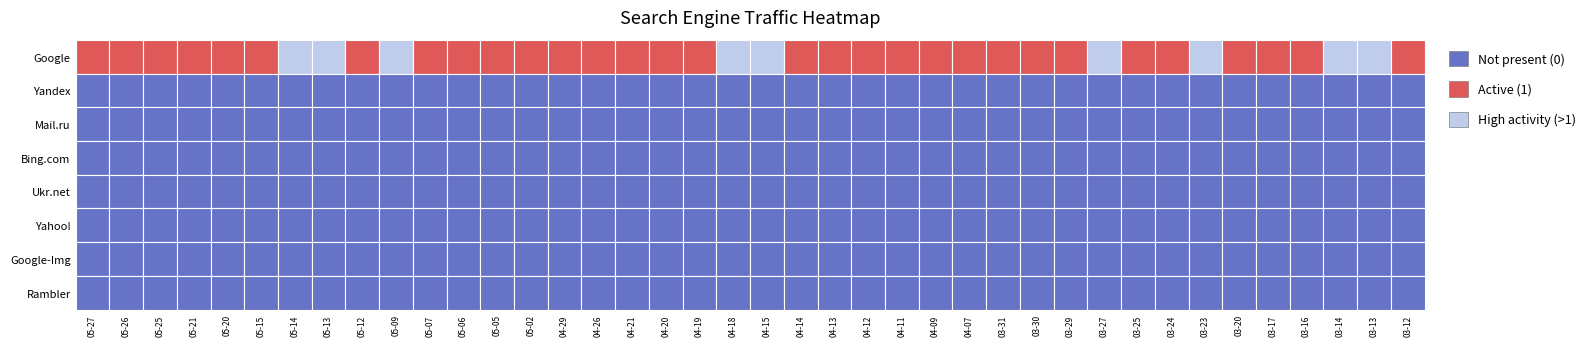

Reading left to right, what are all the values shown in this chart?

Google: 0=1	1=1	2=1	3=1	4=1	5=1	6=2	7=2	8=1	9=2	10=1	11=1	12=1	13=1	14=1	15=1	16=1	17=1	18=1	19=3	20=2	21=1	22=1	23=1	24=1	25=1	26=1	27=1	28=1	29=1	30=2	31=1	32=1	33=2	34=1	35=1	36=1	37=4	38=2	39=1
Yandex: 0=0	1=0	2=0	3=0	4=0	5=0	6=0	7=0	8=0	9=0	10=0	11=0	12=0	13=0	14=0	15=0	16=0	17=0	18=0	19=0	20=0	21=0	22=0	23=0	24=0	25=0	26=0	27=0	28=0	29=0	30=0	31=0	32=0	33=0	34=0	35=0	36=0	37=0	38=0	39=0
Mail.ru: 0=0	1=0	2=0	3=0	4=0	5=0	6=0	7=0	8=0	9=0	10=0	11=0	12=0	13=0	14=0	15=0	16=0	17=0	18=0	19=0	20=0	21=0	22=0	23=0	24=0	25=0	26=0	27=0	28=0	29=0	30=0	31=0	32=0	33=0	34=0	35=0	36=0	37=0	38=0	39=0
Bing.com: 0=0	1=0	2=0	3=0	4=0	5=0	6=0	7=0	8=0	9=0	10=0	11=0	12=0	13=0	14=0	15=0	16=0	17=0	18=0	19=0	20=0	21=0	22=0	23=0	24=0	25=0	26=0	27=0	28=0	29=0	30=0	31=0	32=0	33=0	34=0	35=0	36=0	37=0	38=0	39=0
Ukr.net: 0=0	1=0	2=0	3=0	4=0	5=0	6=0	7=0	8=0	9=0	10=0	11=0	12=0	13=0	14=0	15=0	16=0	17=0	18=0	19=0	20=0	21=0	22=0	23=0	24=0	25=0	26=0	27=0	28=0	29=0	30=0	31=0	32=0	33=0	34=0	35=0	36=0	37=0	38=0	39=0
Yahoo!: 0=0	1=0	2=0	3=0	4=0	5=0	6=0	7=0	8=0	9=0	10=0	11=0	12=0	13=0	14=0	15=0	16=0	17=0	18=0	19=0	20=0	21=0	22=0	23=0	24=0	25=0	26=0	27=0	28=0	29=0	30=0	31=0	32=0	33=0	34=0	35=0	36=0	37=0	38=0	39=0
Google-Img: 0=0	1=0	2=0	3=0	4=0	5=0	6=0	7=0	8=0	9=0	10=0	11=0	12=0	13=0	14=0	15=0	16=0	17=0	18=0	19=0	20=0	21=0	22=0	23=0	24=0	25=0	26=0	27=0	28=0	29=0	30=0	31=0	32=0	33=0	34=0	35=0	36=0	37=0	38=0	39=0
Rambler: 0=0	1=0	2=0	3=0	4=0	5=0	6=0	7=0	8=0	9=0	10=0	11=0	12=0	13=0	14=0	15=0	16=0	17=0	18=0	19=0	20=0	21=0	22=0	23=0	24=0	25=0	26=0	27=0	28=0	29=0	30=0	31=0	32=0	33=0	34=0	35=0	36=0	37=0	38=0	39=0